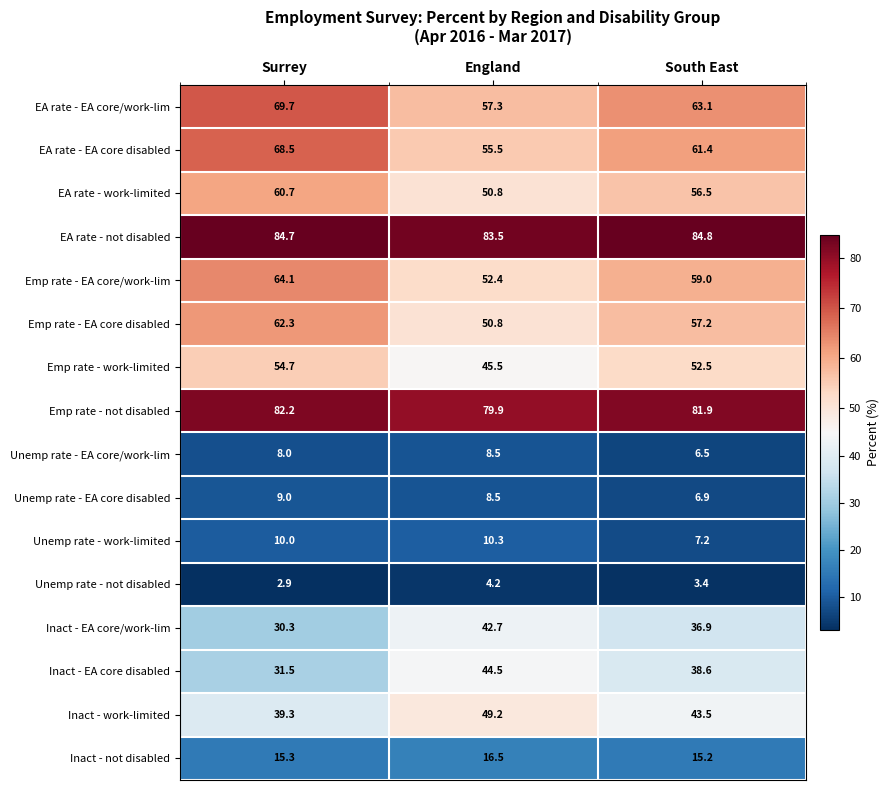

At South East, list the series in order from smallest to largest.

Unemp rate - not disabled, Unemp rate - EA core/work-lim, Unemp rate - EA core disabled, Unemp rate - work-limited, Inact - not disabled, Inact - EA core/work-lim, Inact - EA core disabled, Inact - work-limited, Emp rate - work-limited, EA rate - work-limited, Emp rate - EA core disabled, Emp rate - EA core/work-lim, EA rate - EA core disabled, EA rate - EA core/work-lim, Emp rate - not disabled, EA rate - not disabled